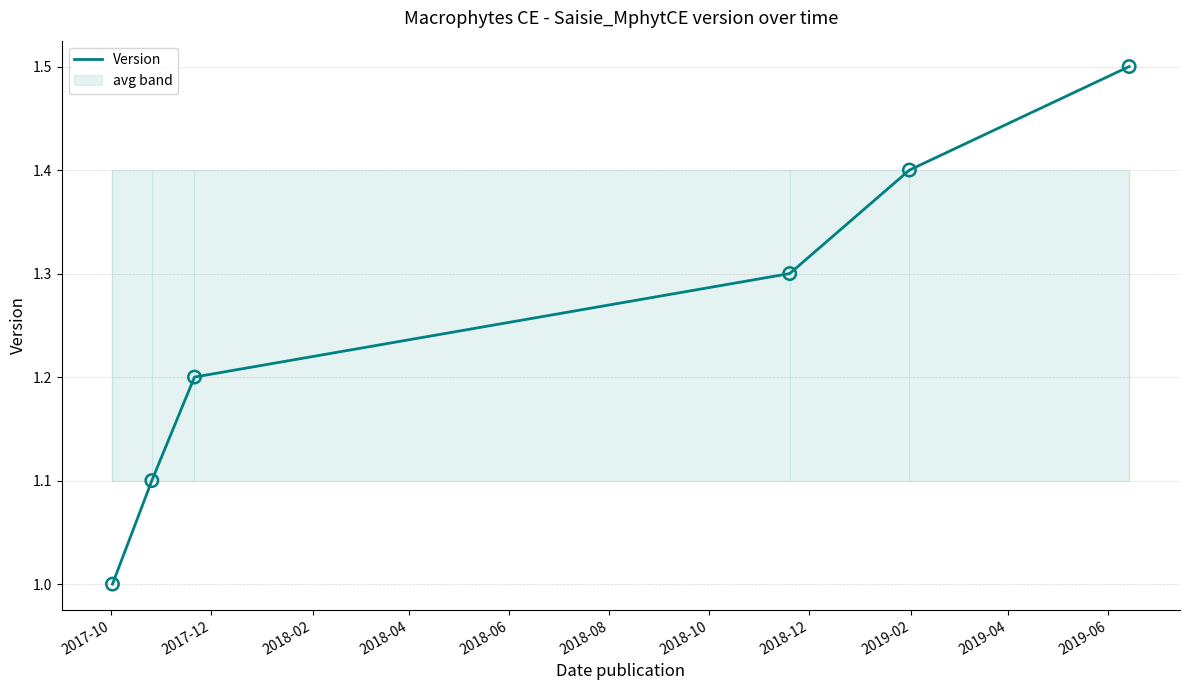

What is the minimum value for Version?

1.0